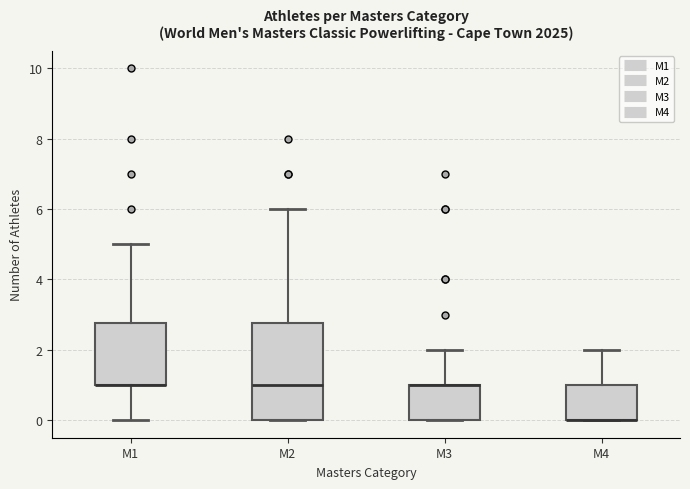

Comparing the boxes themselves (not the whiskers), which one is the tallest?

M2